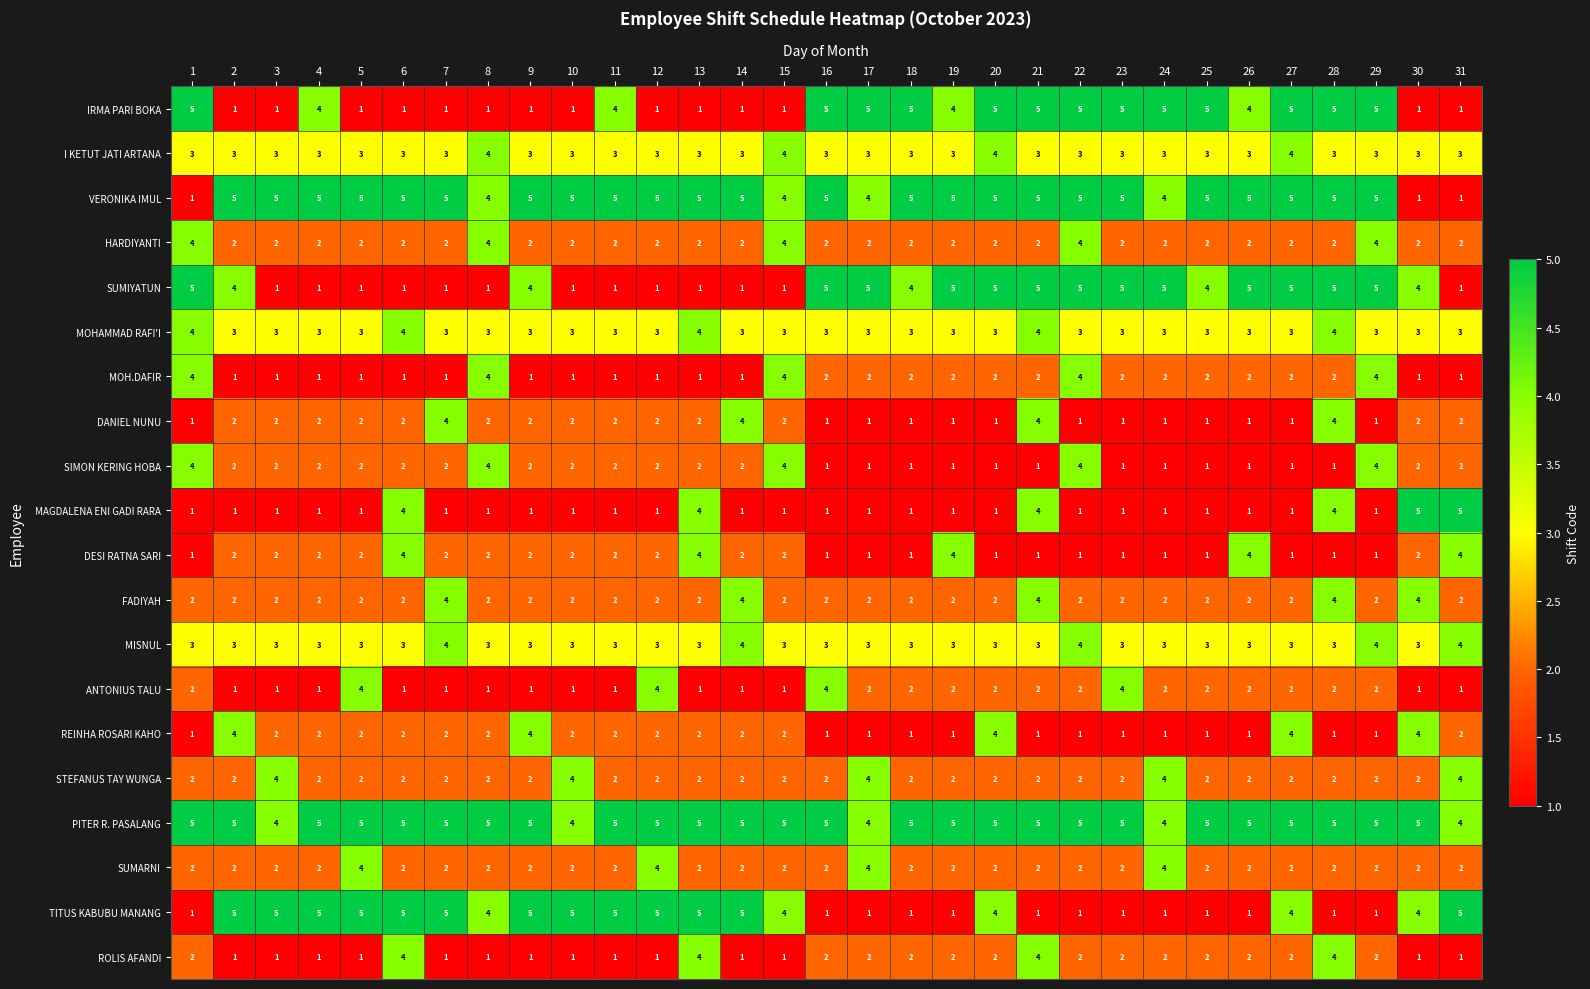

How many VERONIKA IMUL values are between 5 and 6?

24